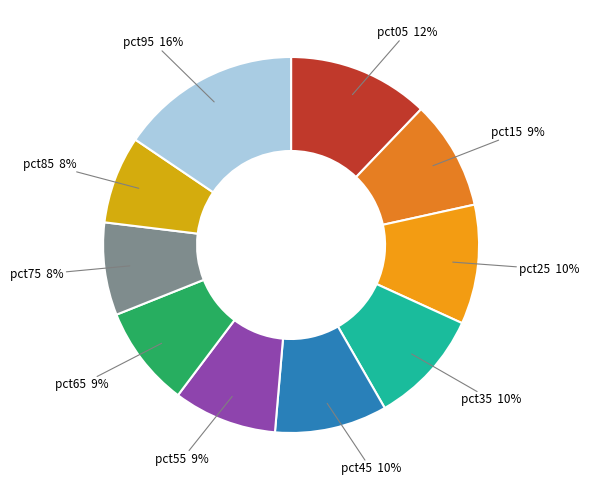

Which slice is the largest?

pct95